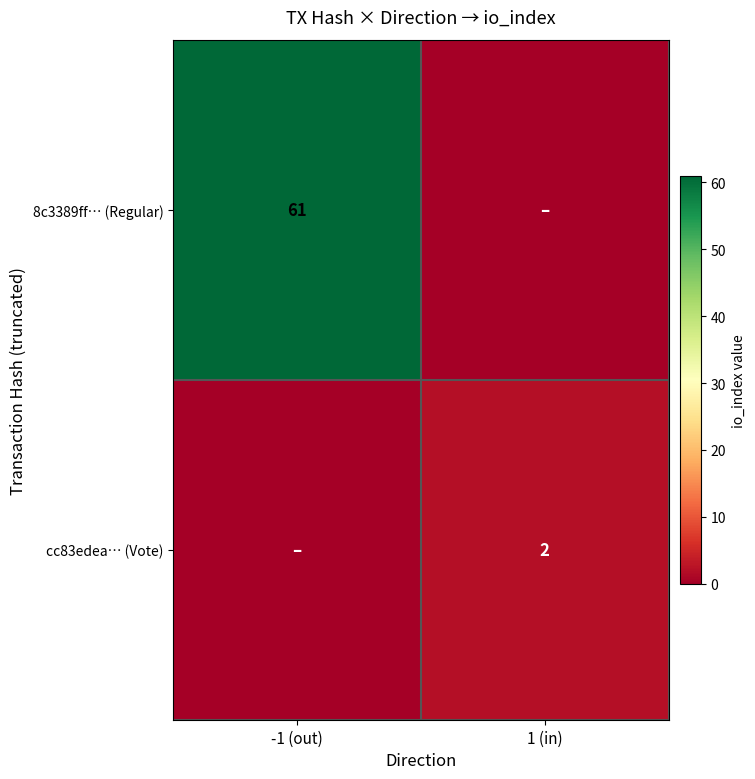

The 8c3389ff… (Regular) series shows 61 at -1 (out). True or false?

True